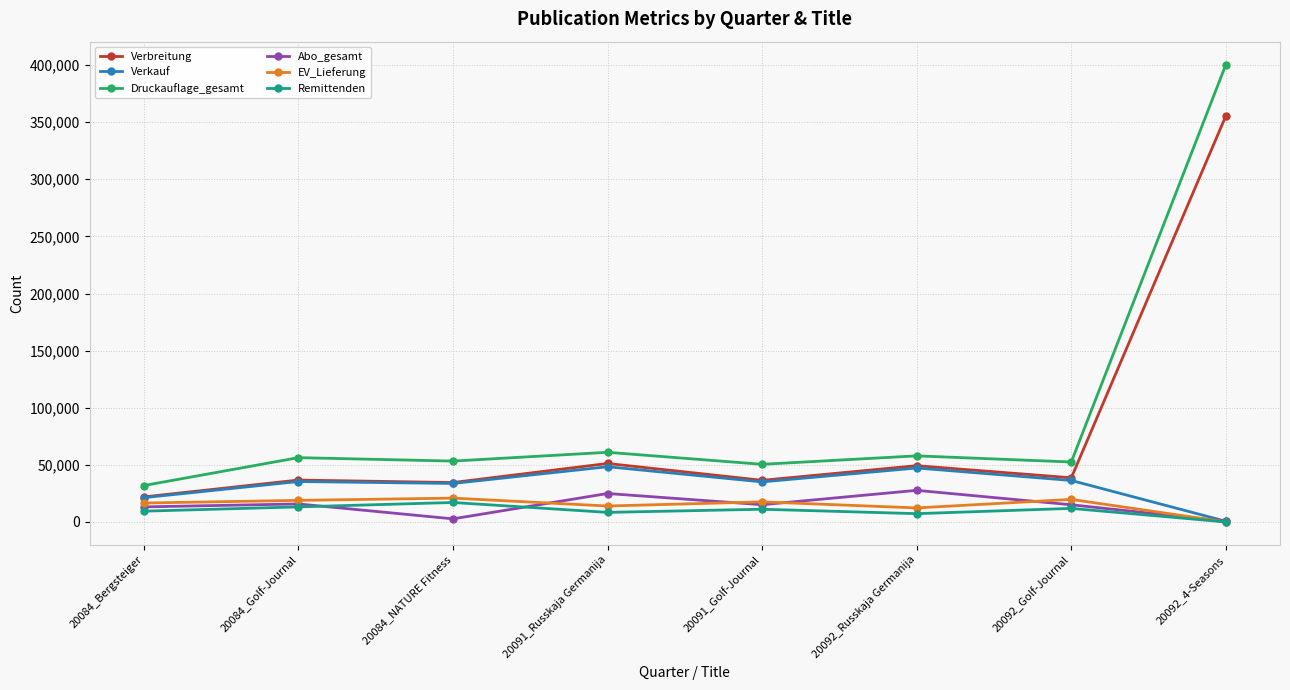

Which series has the widest spread of values?

Druckauflage_gesamt